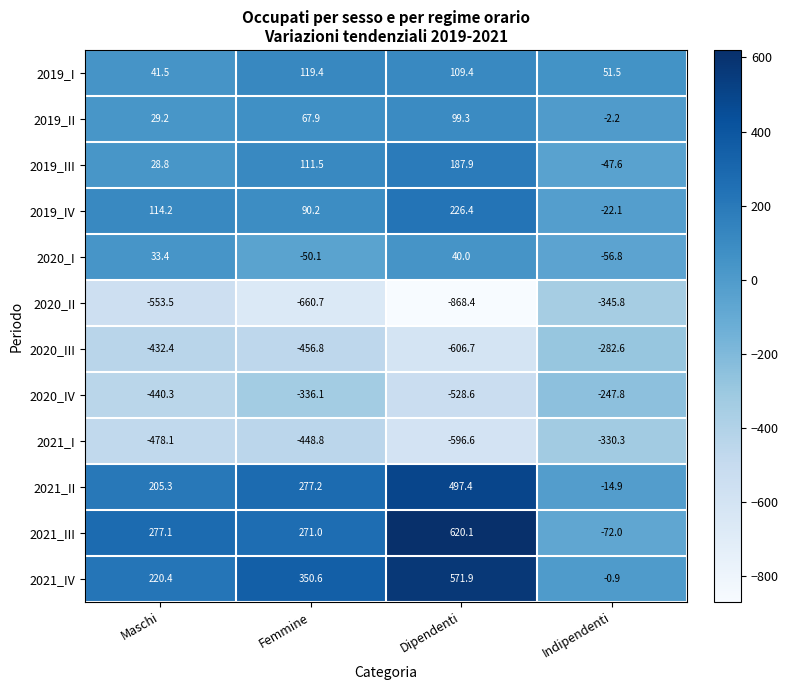

At which label is 2020_II closest to -607?

Maschi